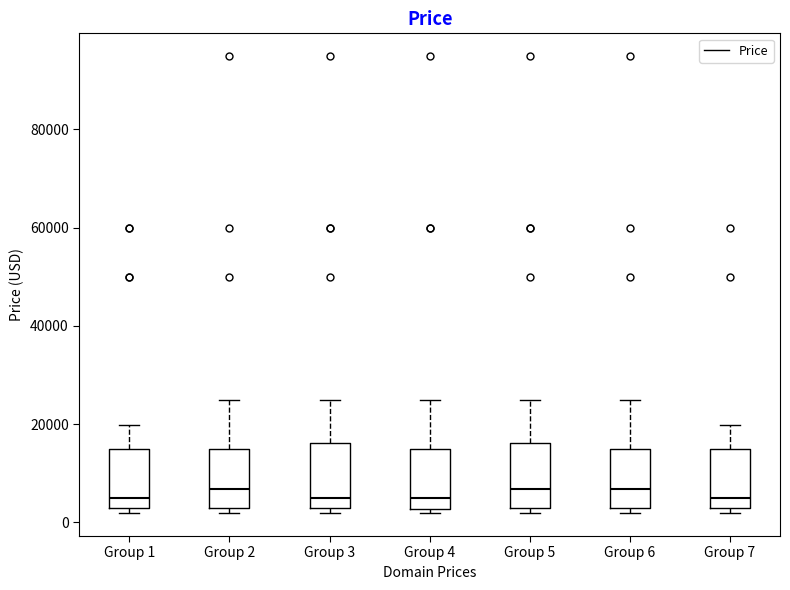

Where is the lower edge of the box for Group 5 on the y-axis? The values are not printed on the chart, so give them approximately, as read against the axis.

2000